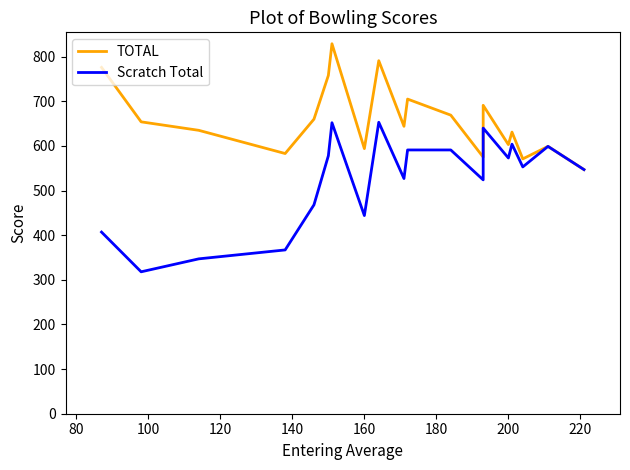

True or false: Scratch Total has a value of 1086 at 15.

False